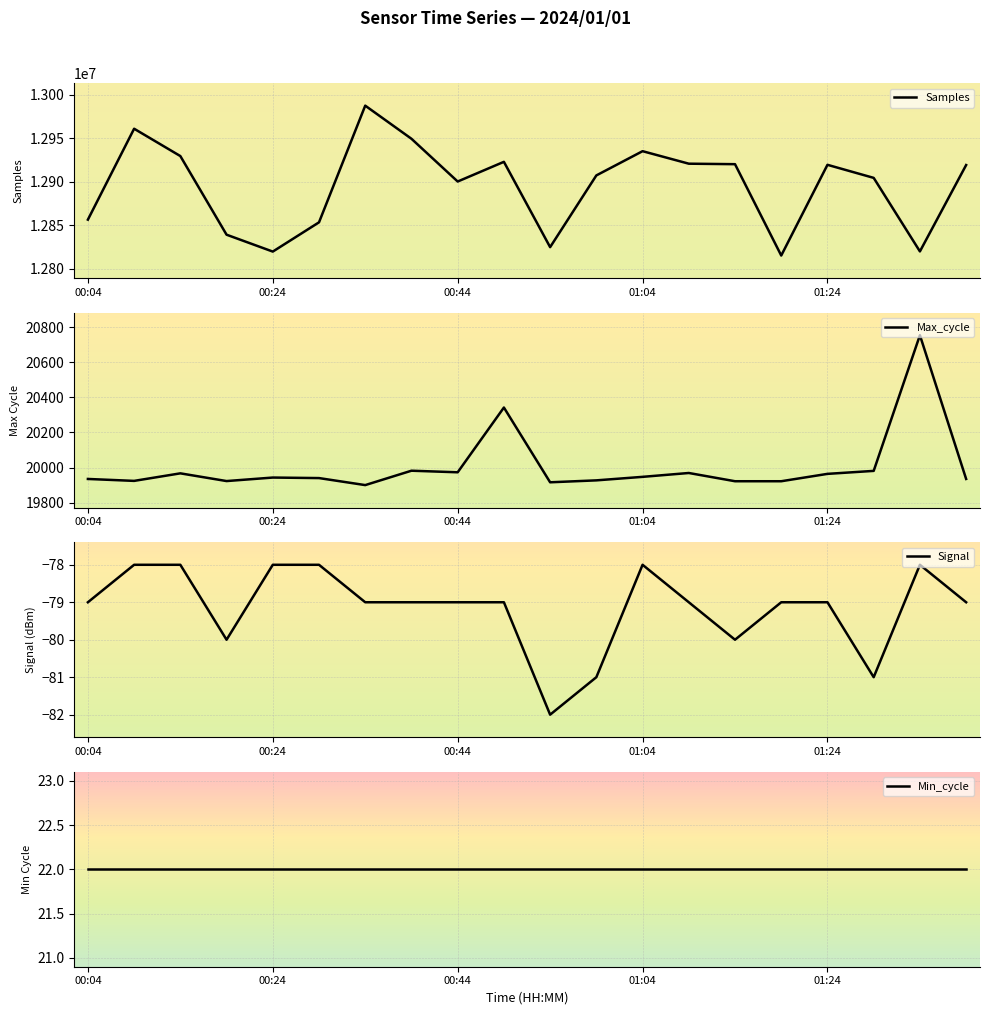

Reading left to right, transcribe all the data shown in this chart.

Samples: 12856328	12960774	12929367	12839036	12819634	12853248	12987280	12949235	12900123	12922749	12824728	12907136	12934973	12920606	12920040	12815105	12919312	12904310	12819835	12919034
Max_cycle: 19935	19924	19967	19923	19943	19940	19900	19982	19973	20342	19916	19927	19947	19969	19922	19922	19964	19981	20754	19935
Signal: -79	-78	-78	-80	-78	-78	-79	-79	-79	-79	-82	-81	-78	-79	-80	-79	-79	-81	-78	-79
Min_cycle: 22	22	22	22	22	22	22	22	22	22	22	22	22	22	22	22	22	22	22	22